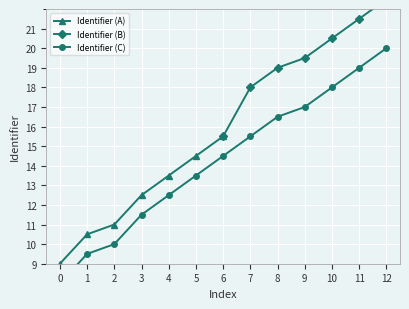

How many data points in Identifier (A) are less than 12?

3